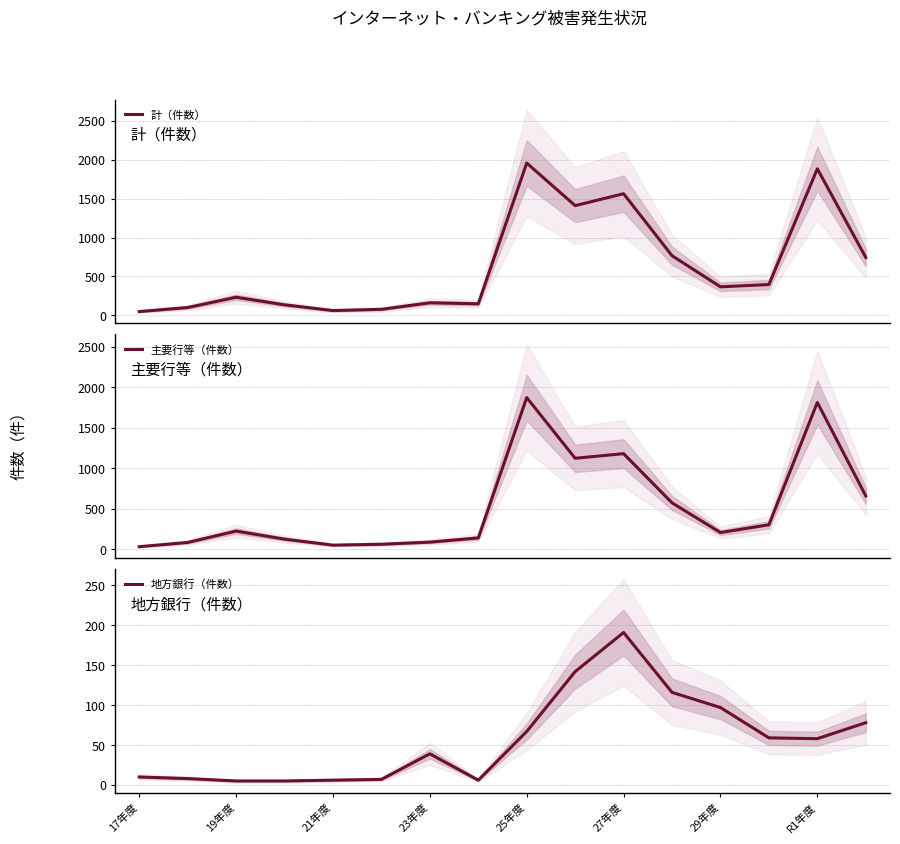

At how many categories does at least one series exceed 837?

4